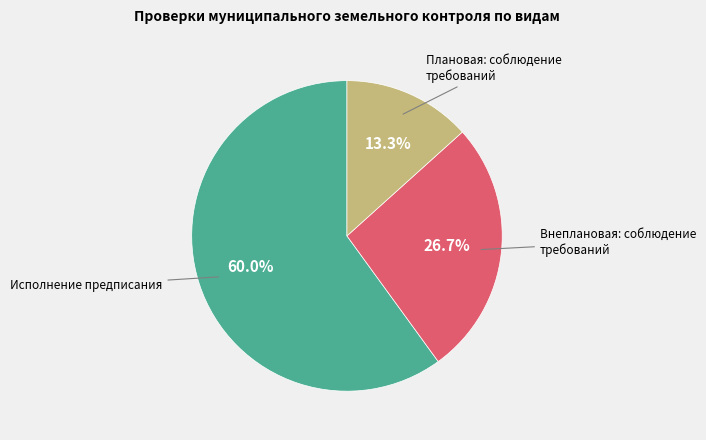

Does Исполнение предписания represent more than half of the total?

Yes